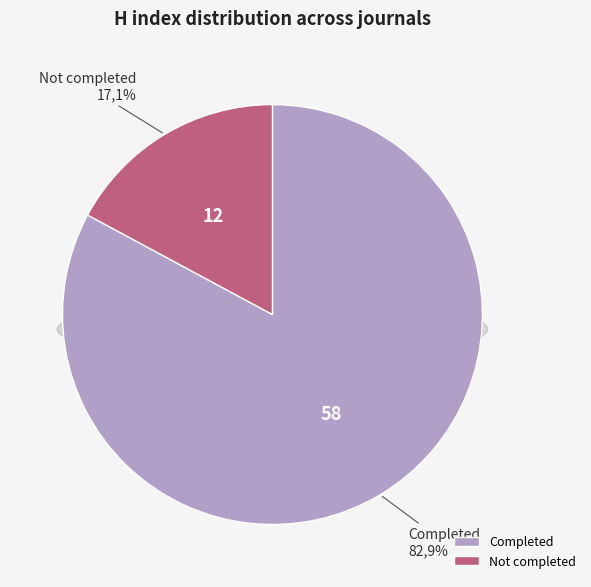

To the nearest percent, what is the average slice percentage?

50%